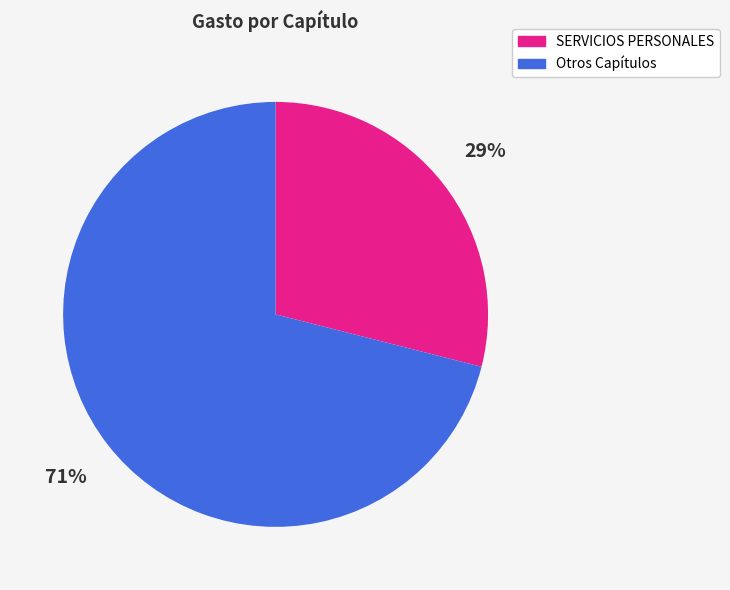

Is there any slice that represents more than half of the pie?

Yes